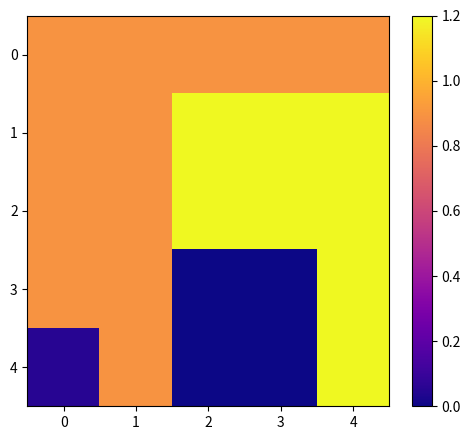

What is the total value across all series at 0?

3.7